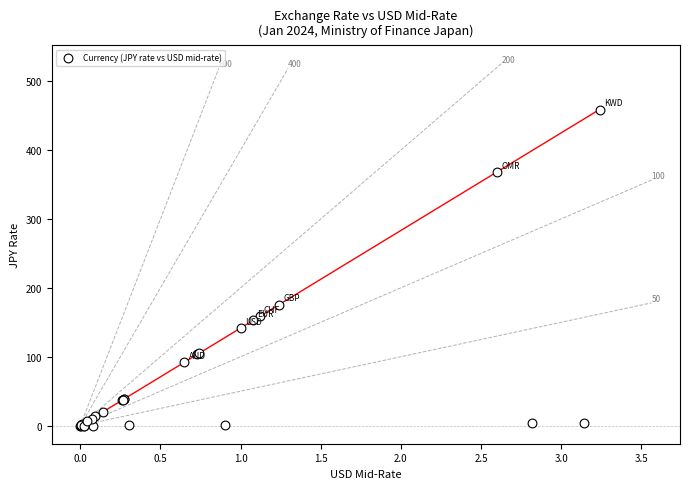

What Y value in the scatter plot is closest to 229?

175.6